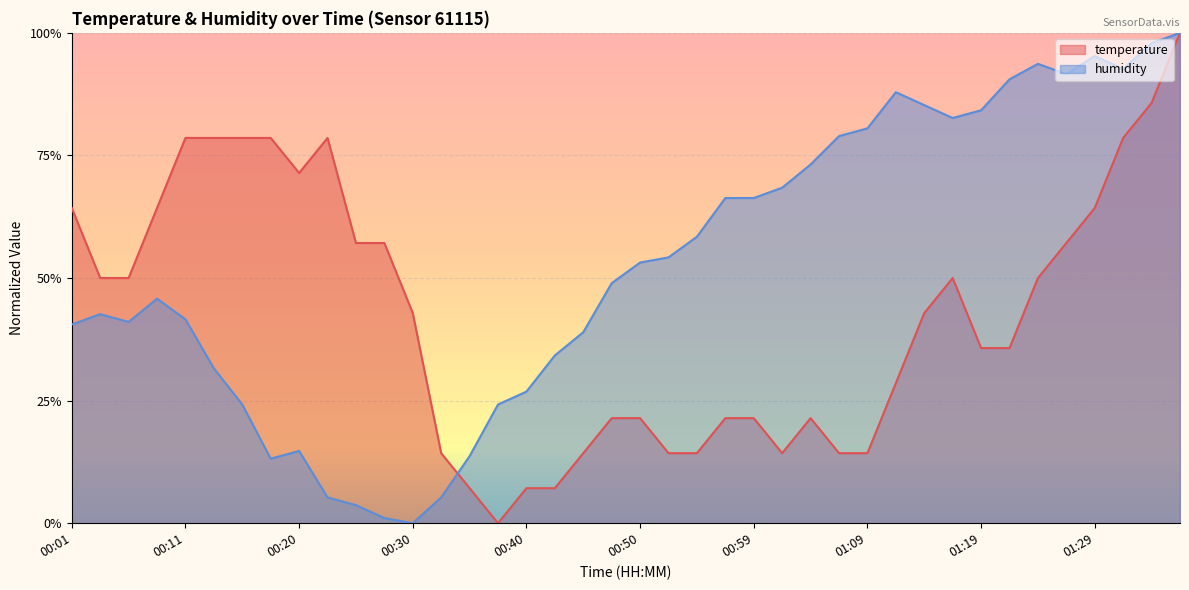

Which category has the lowest value across all series?

00:37